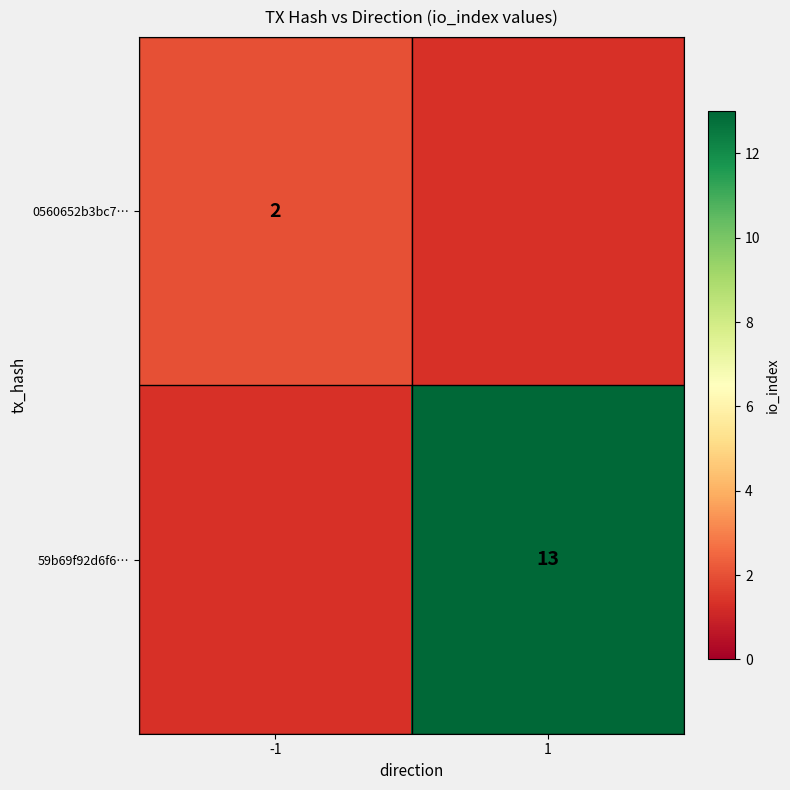

Is the value of 0560652b3bc7… at -1 greater than the value of 59b69f92d6f6… at 1?

No